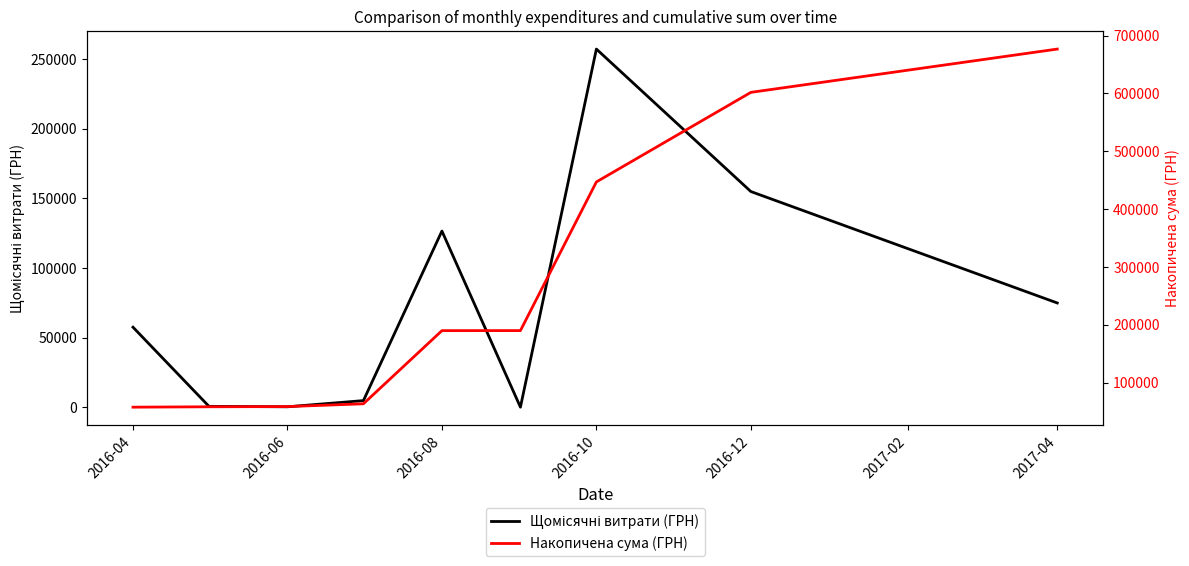

What is the difference between the highest and lowest values at 2016-12?

446974.5